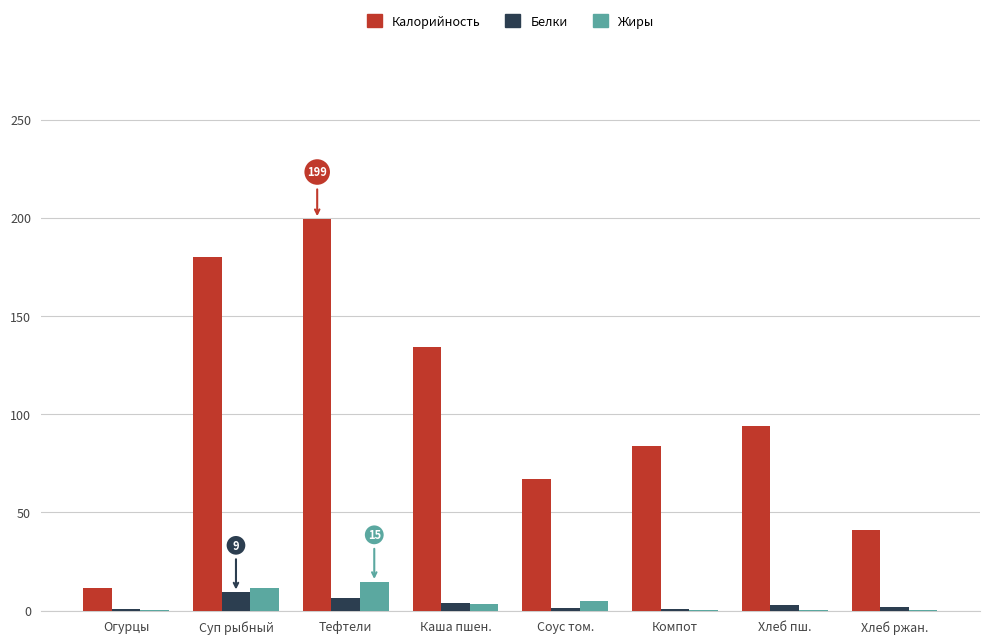

The Белки series shows 6.3 at Тефтели. True or false?

True